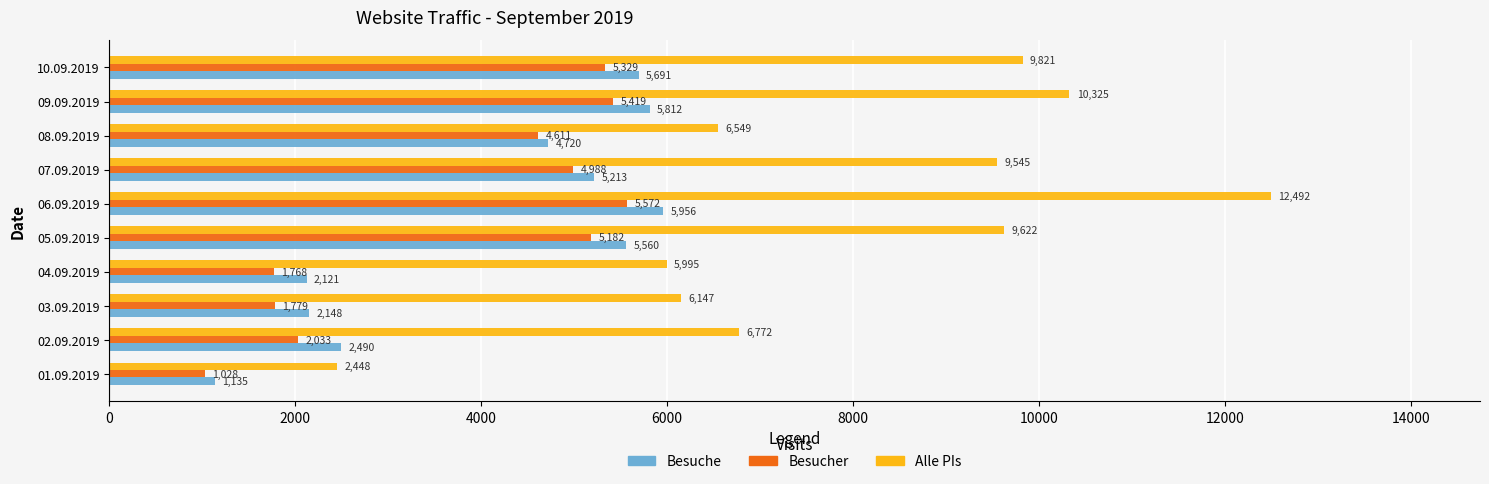

How many data points in Besucher are less than 4988?

5